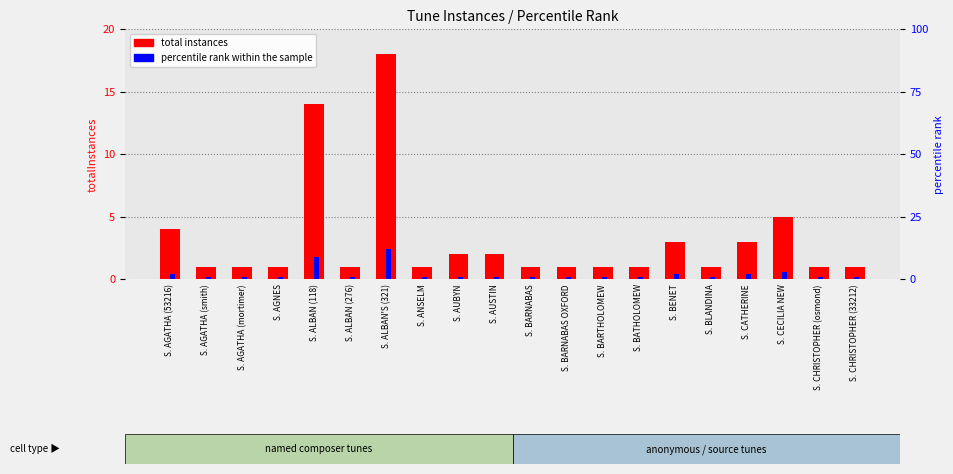

The value of percentile rank within the sample at S. CHRISTOPHER (33212) is 0. True or false?

False